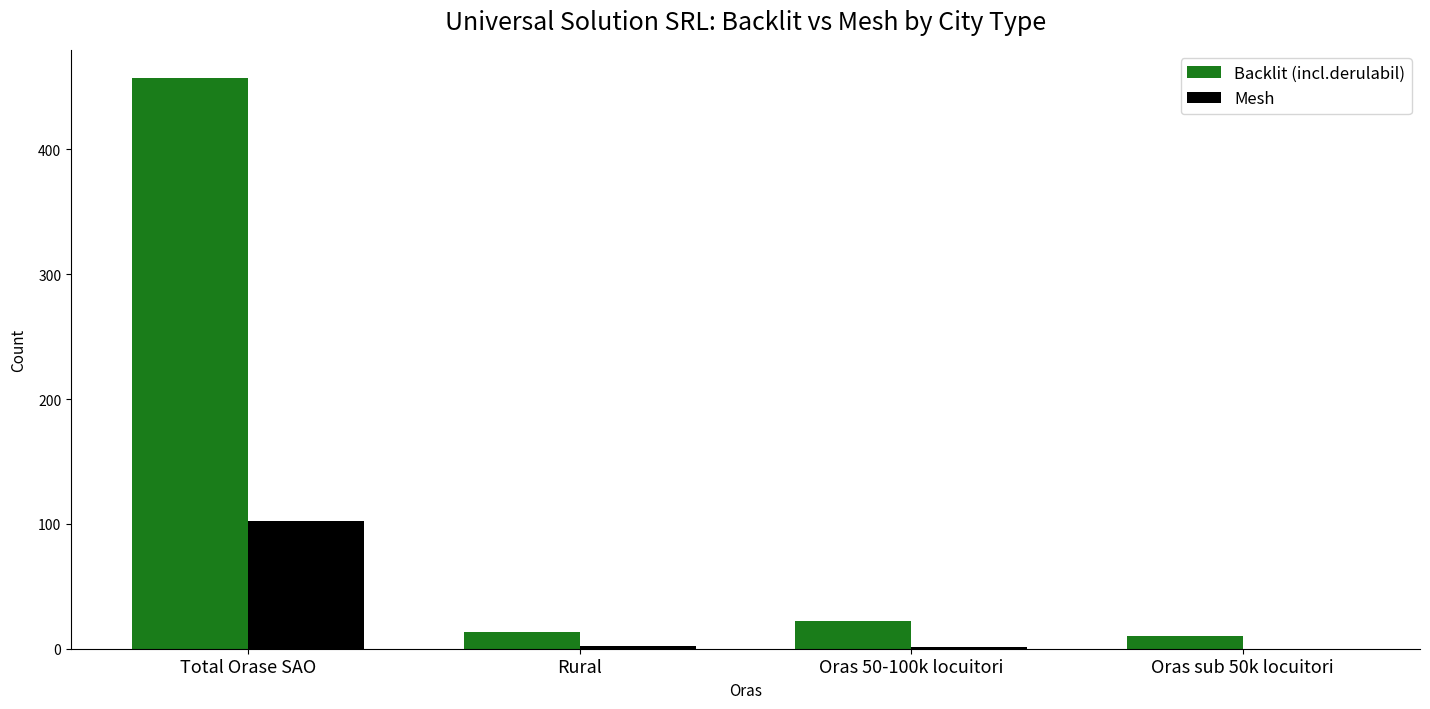

At which category is the sum across all series the highest?

Total Orase SAO